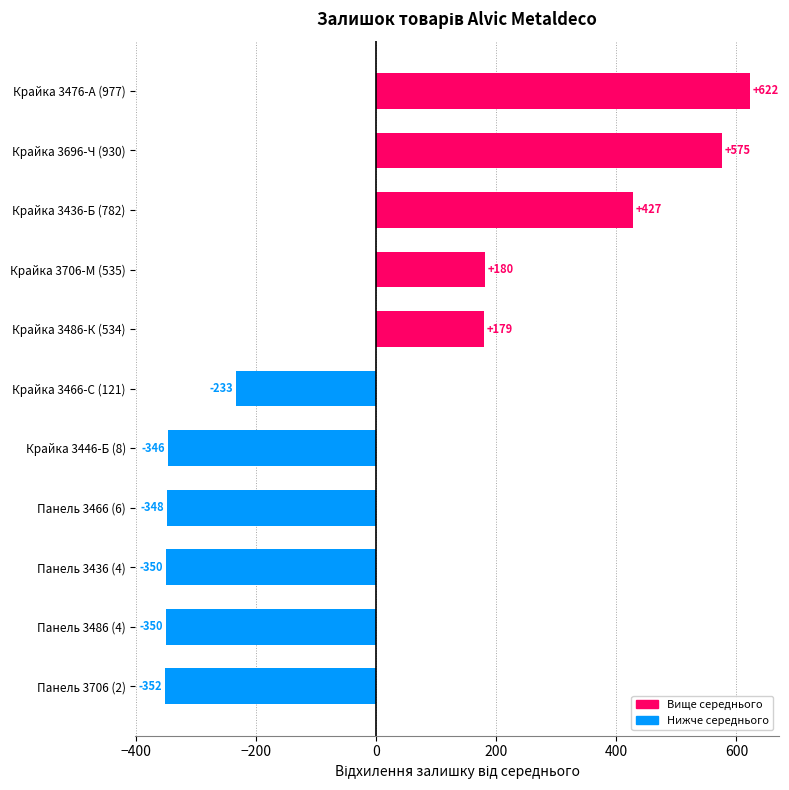

Count the number of categories in the chart.

11